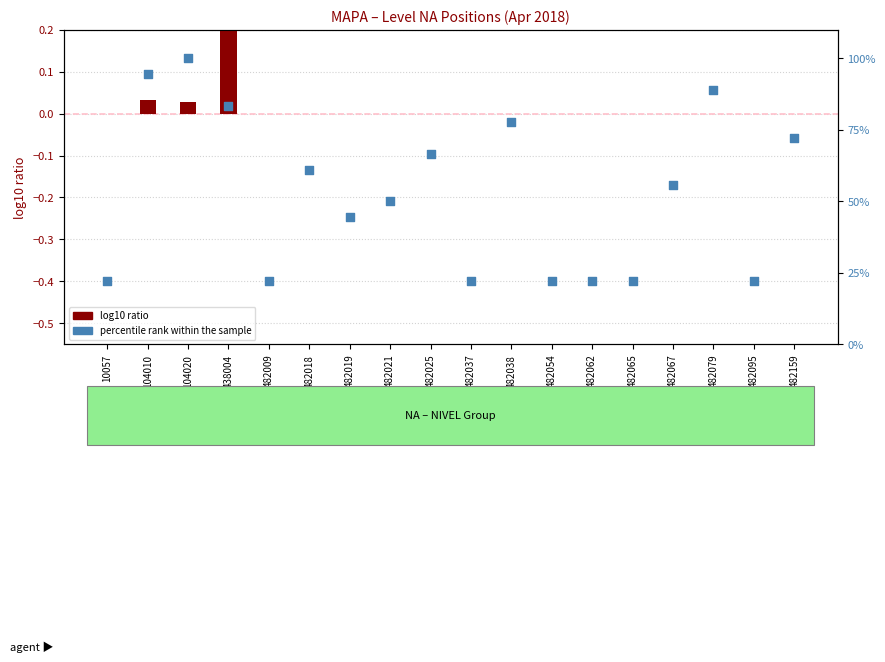

At which category is the sum across all series the highest?

104020